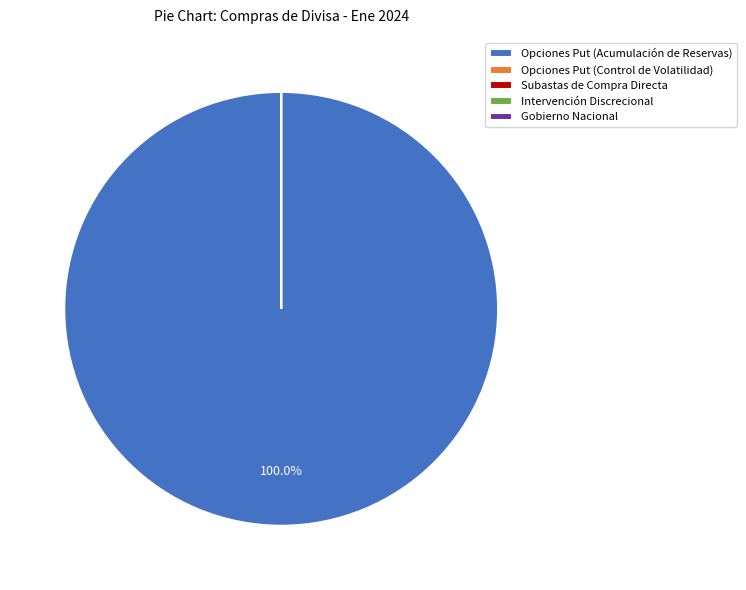

Which category has the smallest portion of the pie?

Opciones Put (Control de Volatilidad)